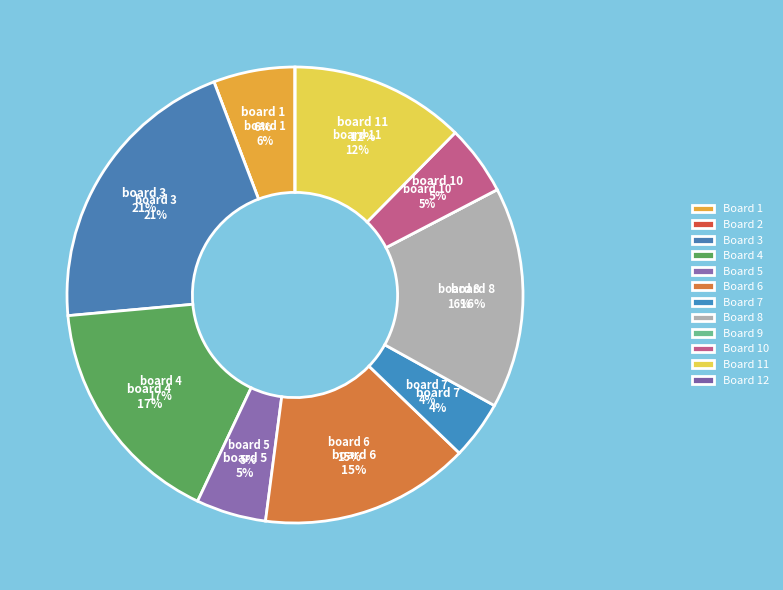

Which slice is the largest?

Board 3